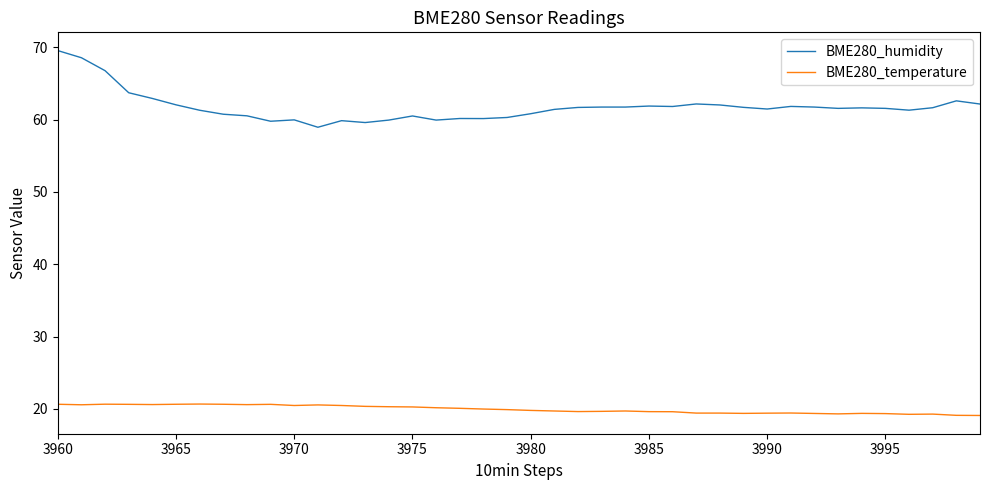

What is the smallest value displayed?

19.1